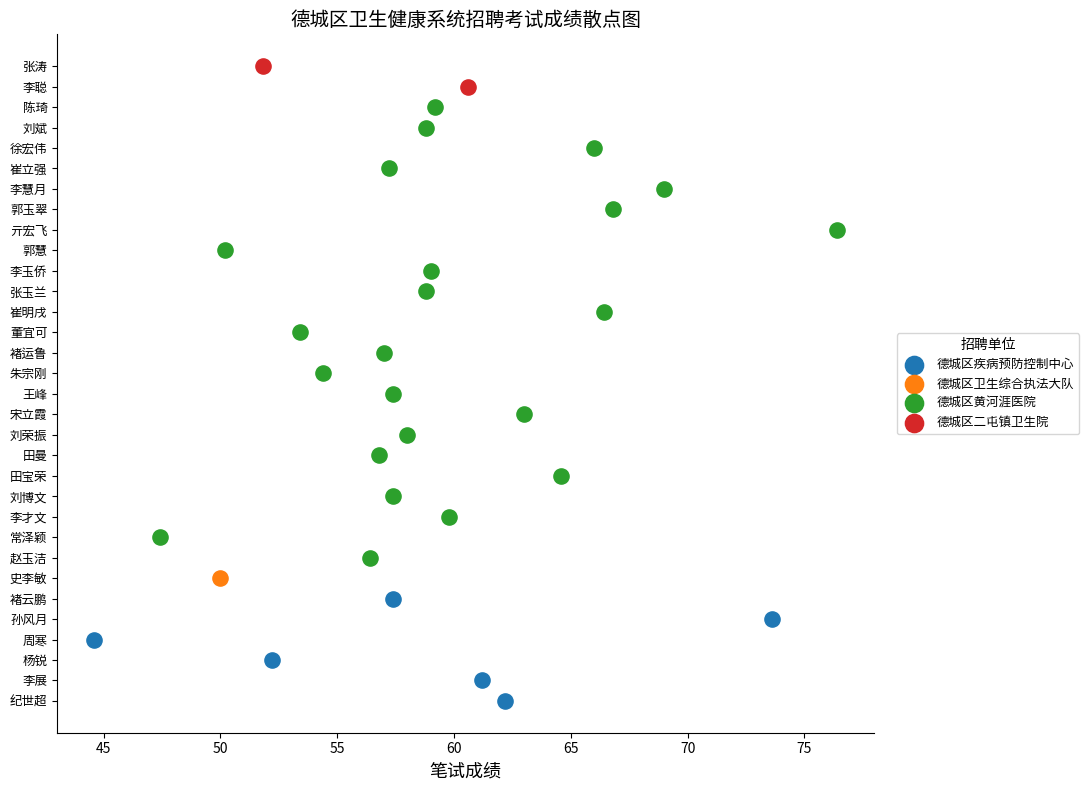

What are all the series names shown in the legend?

德城区疾病预防控制中心, 德城区卫生综合执法大队, 德城区黄河涯医院, 德城区二屯镇卫生院